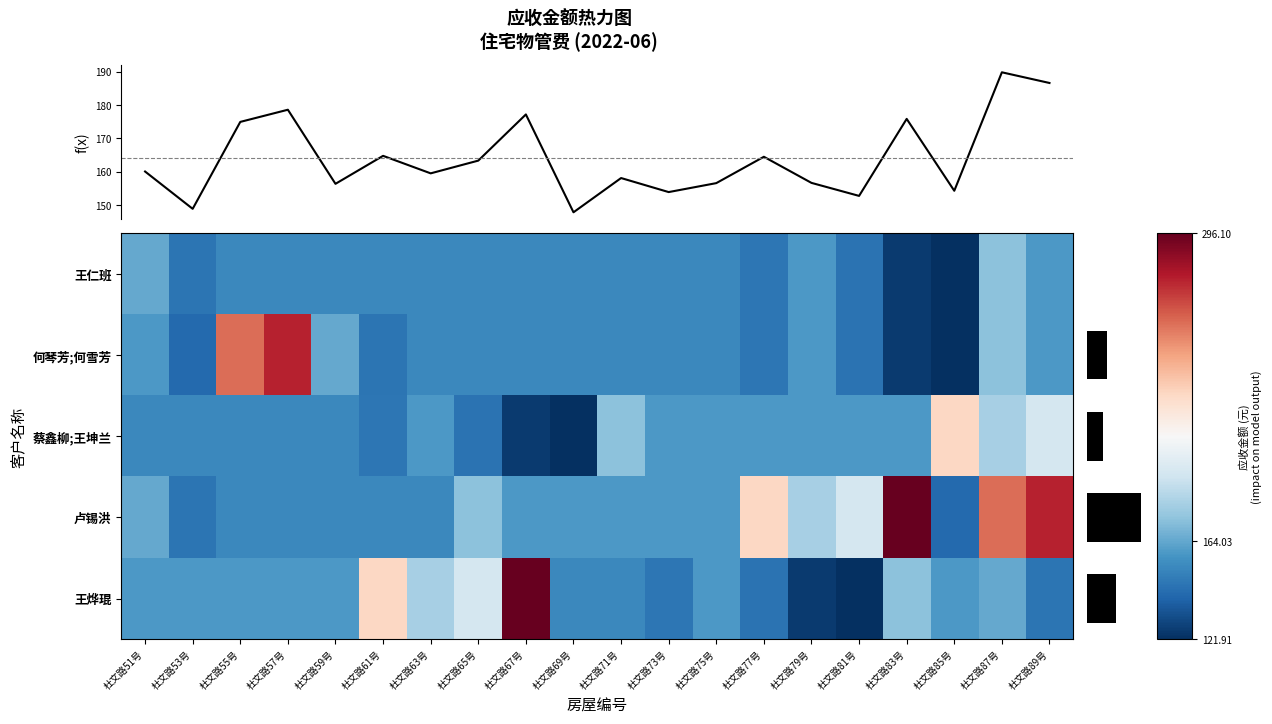

What is the sum of the 卢锡洪 values at 杜文路81号 and 杜文路85号?

334.6